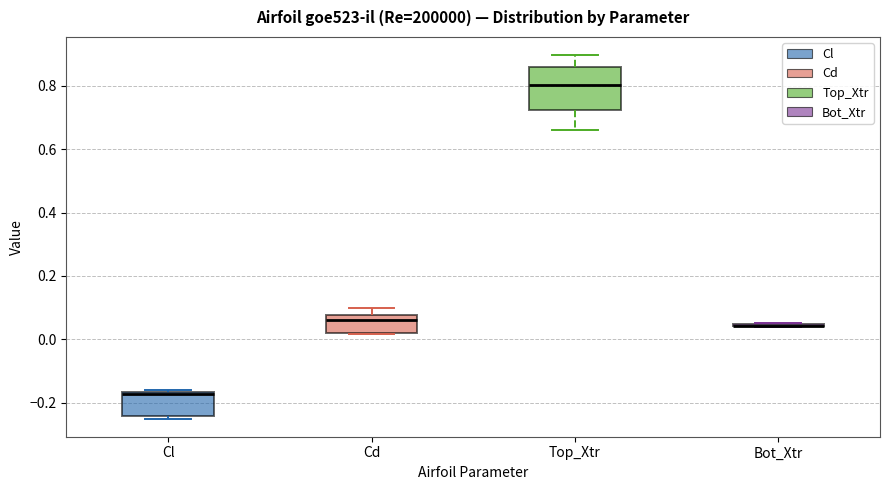

Where does the upper whisker of the box for Top_Xtr end on the y-axis? The values are not printed on the chart, so give them approximately, as read against the axis.

0.90